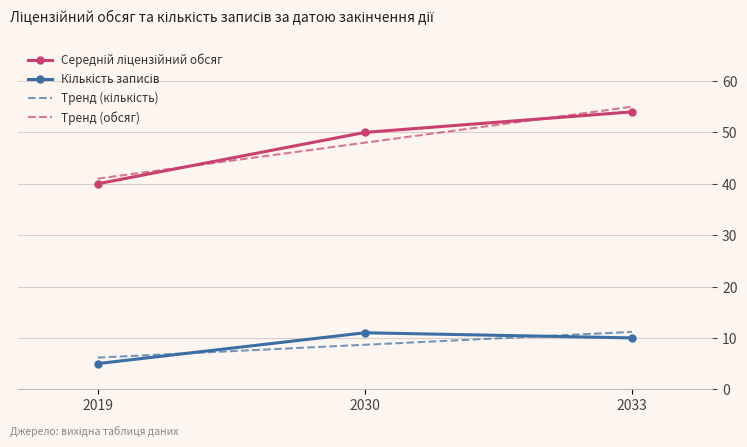

What is the difference between the highest and lowest values at 2033?

45.0